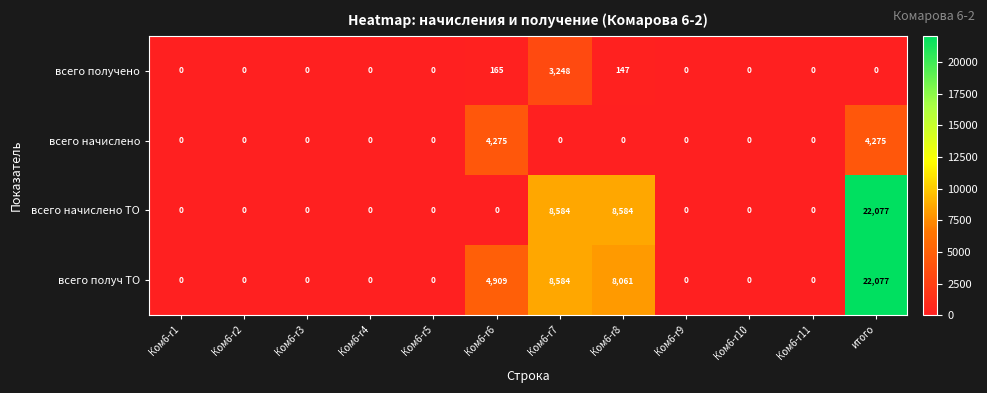

What is the average value of the всего получ ТО series?

3636